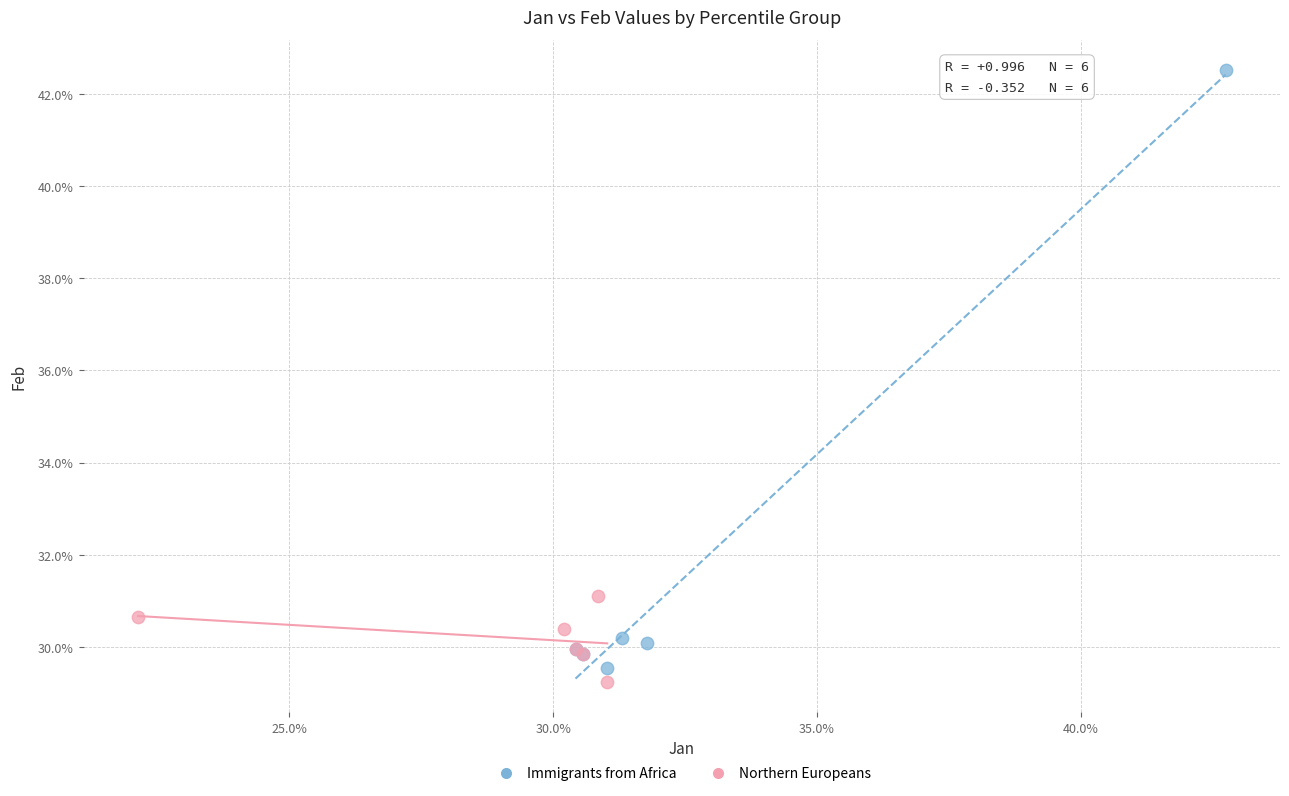

Which series reaches the minimum Y coordinate?

Northern Europeans